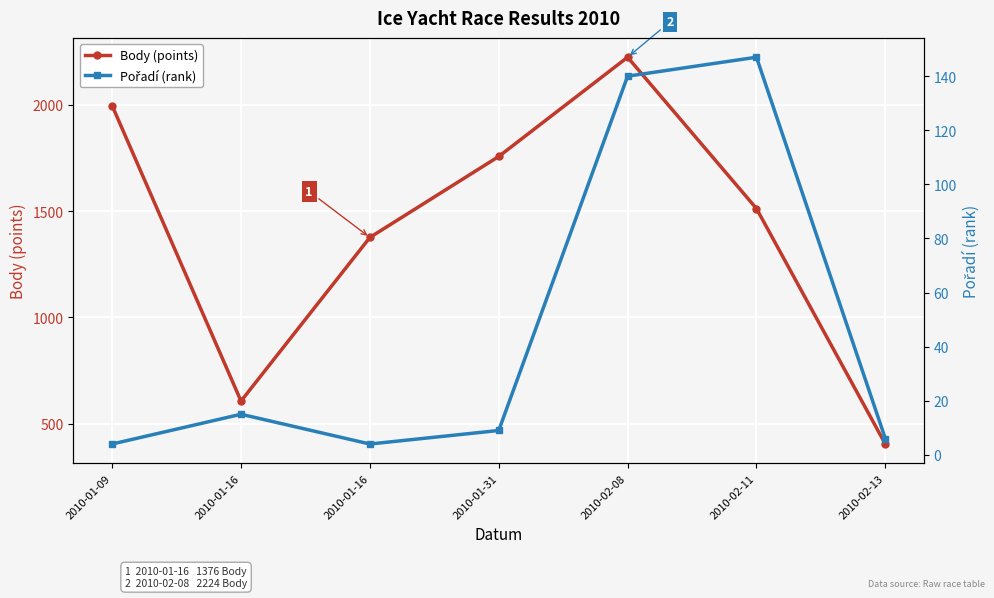

True or false: Body (points) and Pořadí (rank) cross at least once.

False